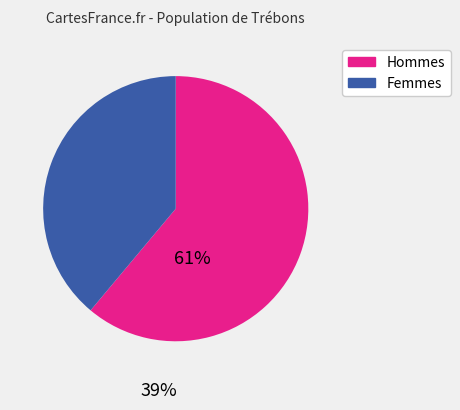

Does any single category account for the majority?

Yes